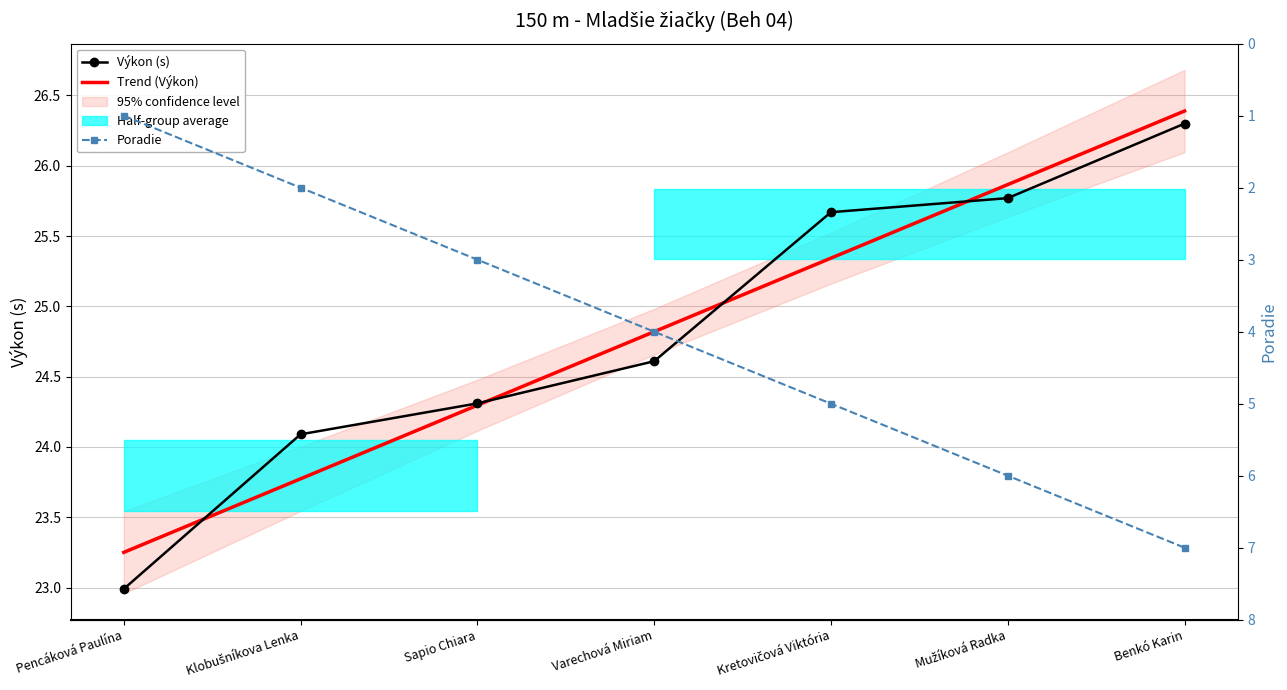

What are all the series names shown in the legend?

Výkon (s), Trend (Výkon), Poradie